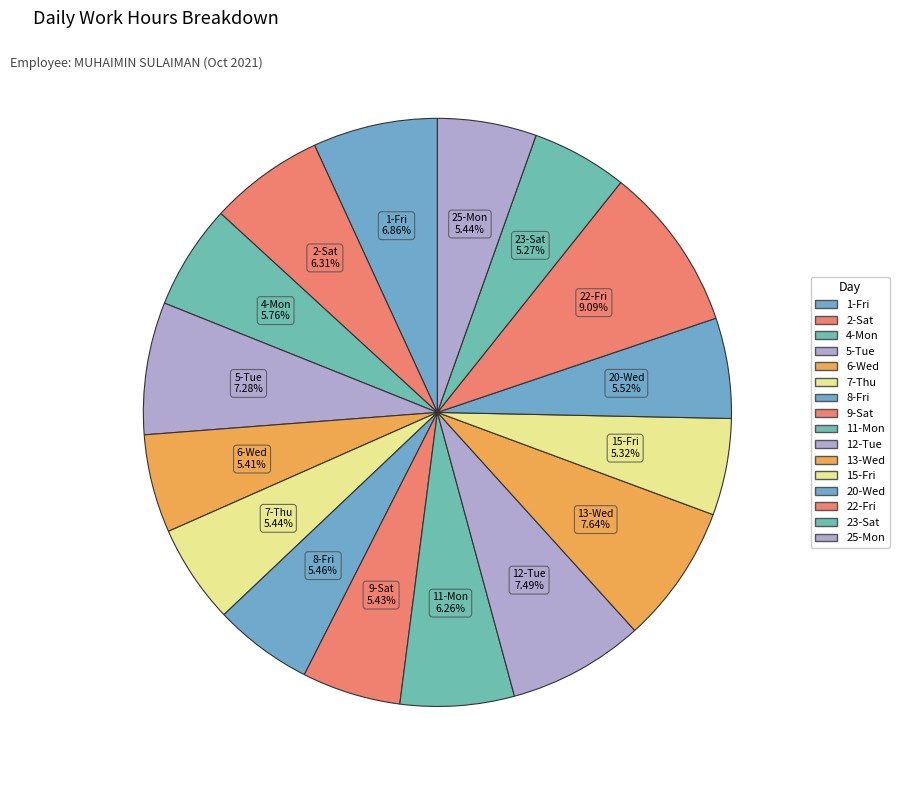

Does any single category account for the majority?

No